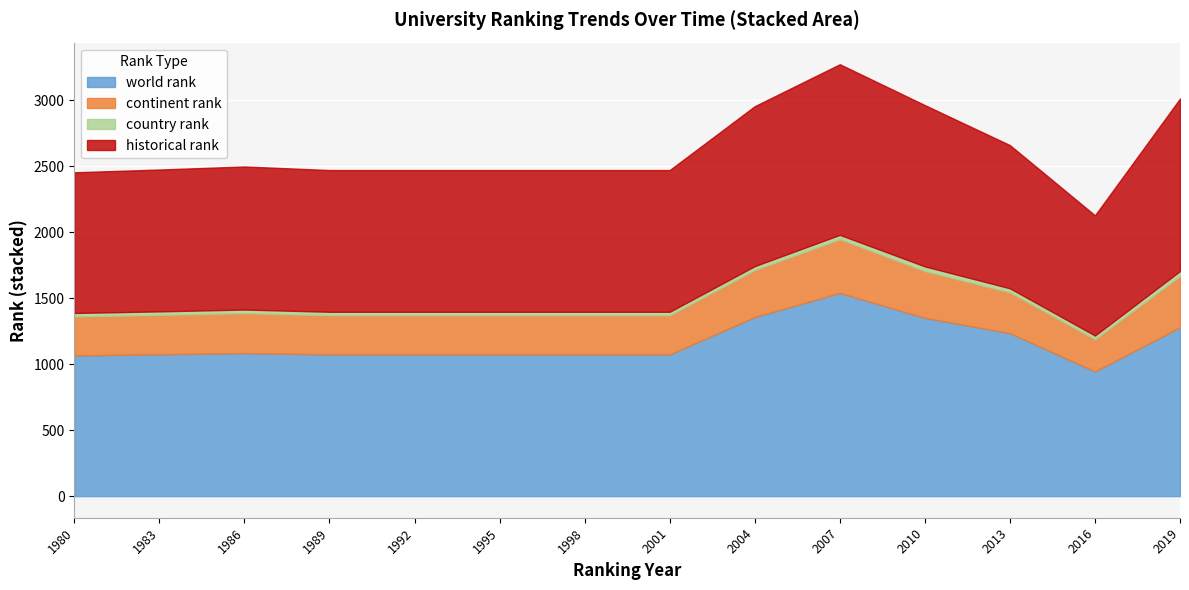

At which category does world rank reach its first local valley?

2016